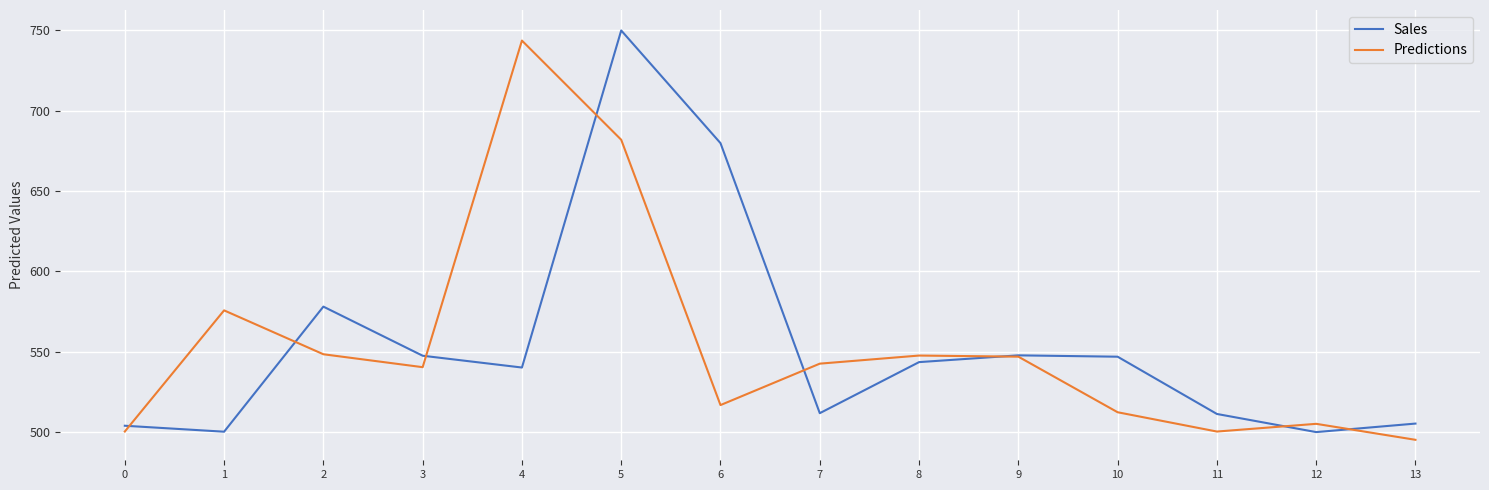

True or false: Sales has a value of 505.3 at 13.

True